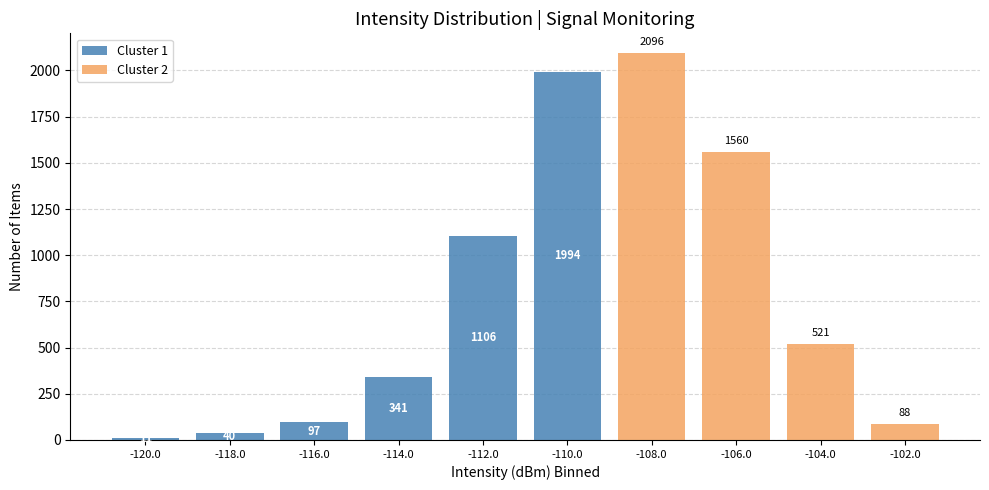

Which range on the x-axis has the tallest stacked bar (by total height)?

-109 to -107